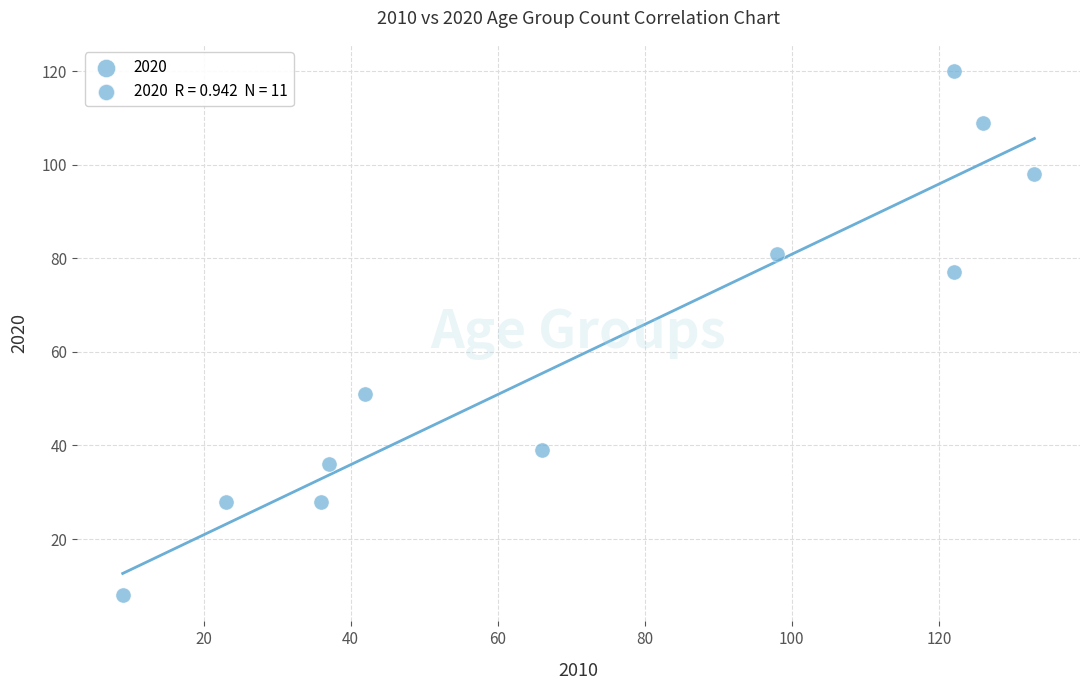

What is the average Y value?

61